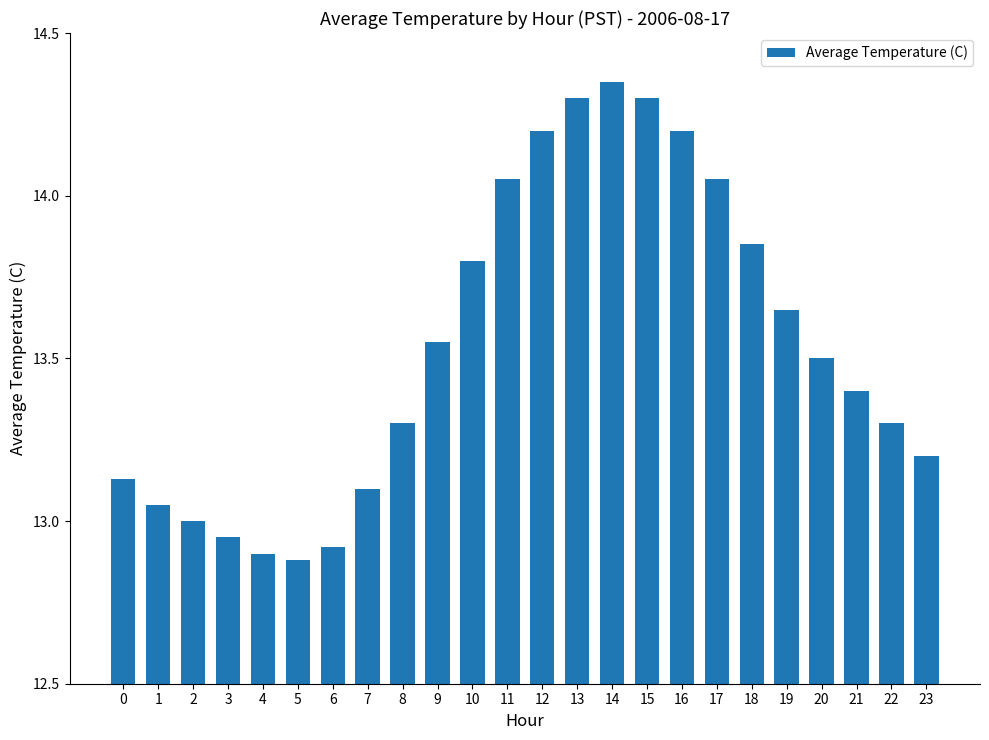

The value at 7 is 13.1. True or false?

True